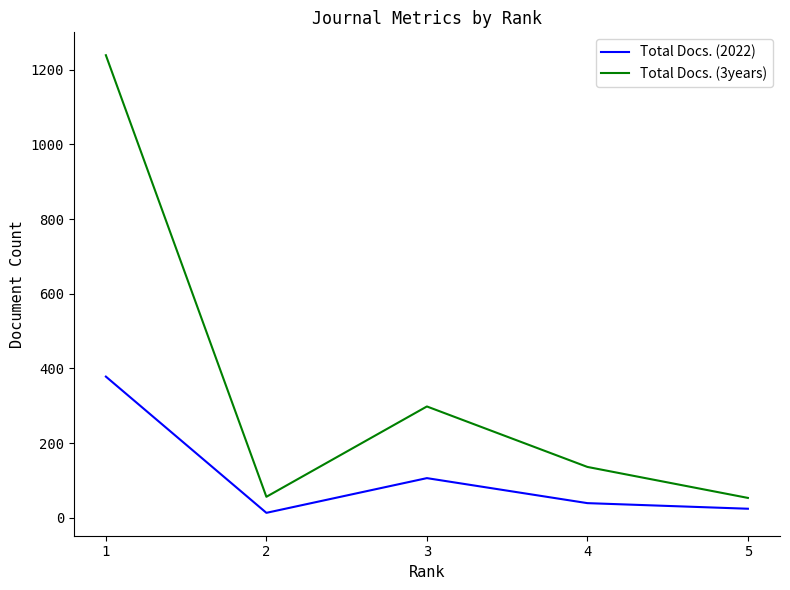

What is the difference between the second highest and minimum values in the Total Docs. (2022) series?

93